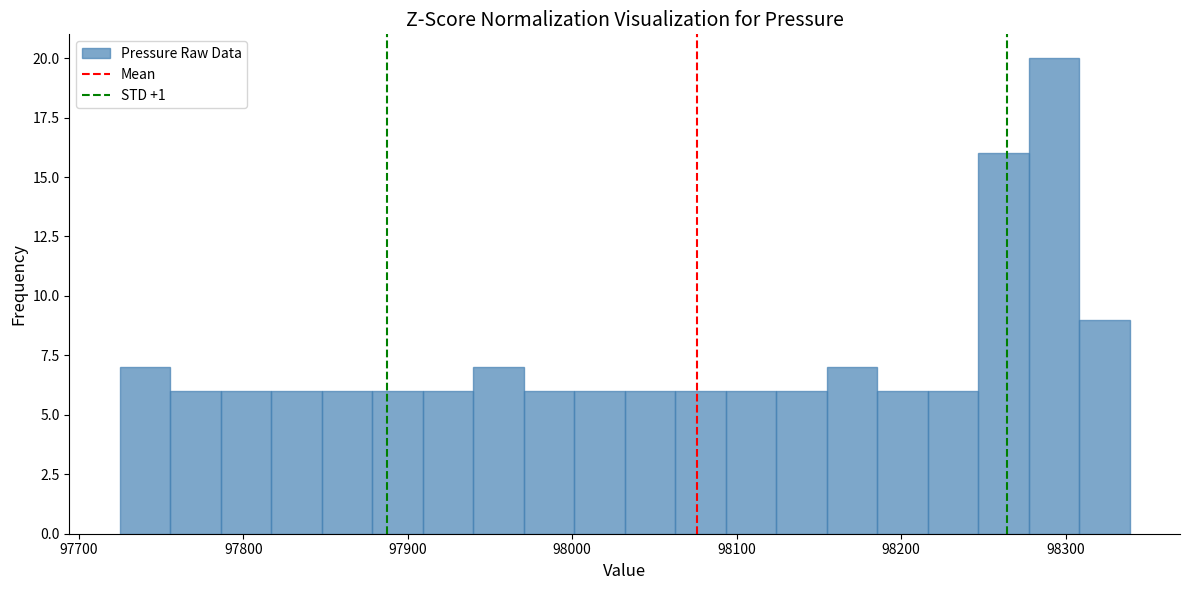

Around what value on the x-axis is the tallest bar? Give the approximate position of its centre, as read against the axis.

98290